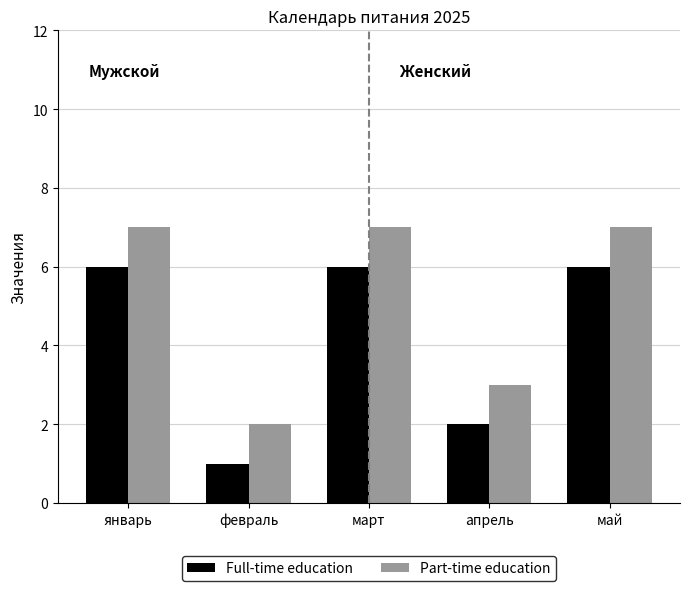

Reading left to right, extract all data points from this chart.

Full-time education: 6	1	6	2	6
Part-time education: 7	2	7	3	7